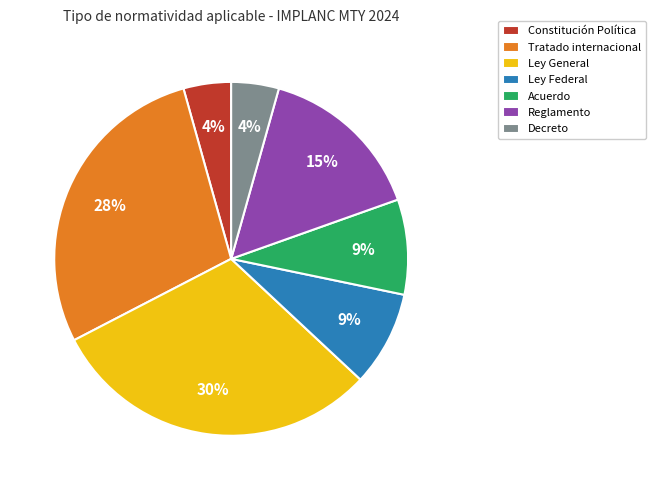

To the nearest percent, what is the difference between the Acuerdo and Ley Federal slice percentages?

0%